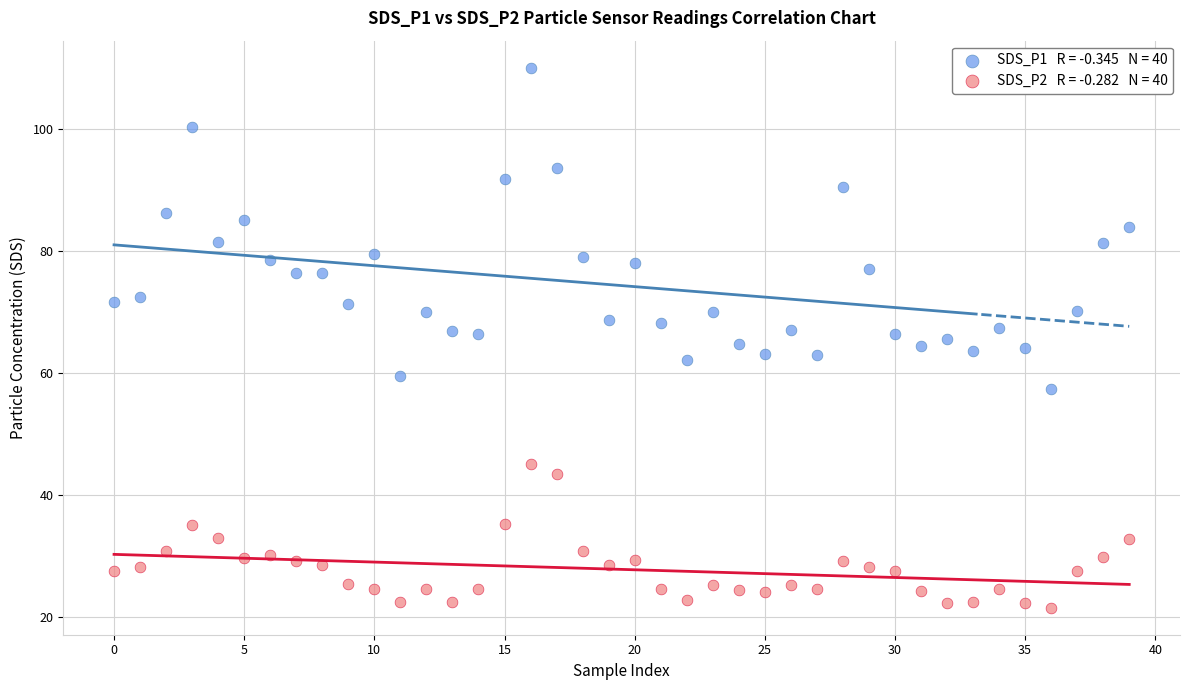

Across all data points, what is the range of Y values (max minus min)?

88.6